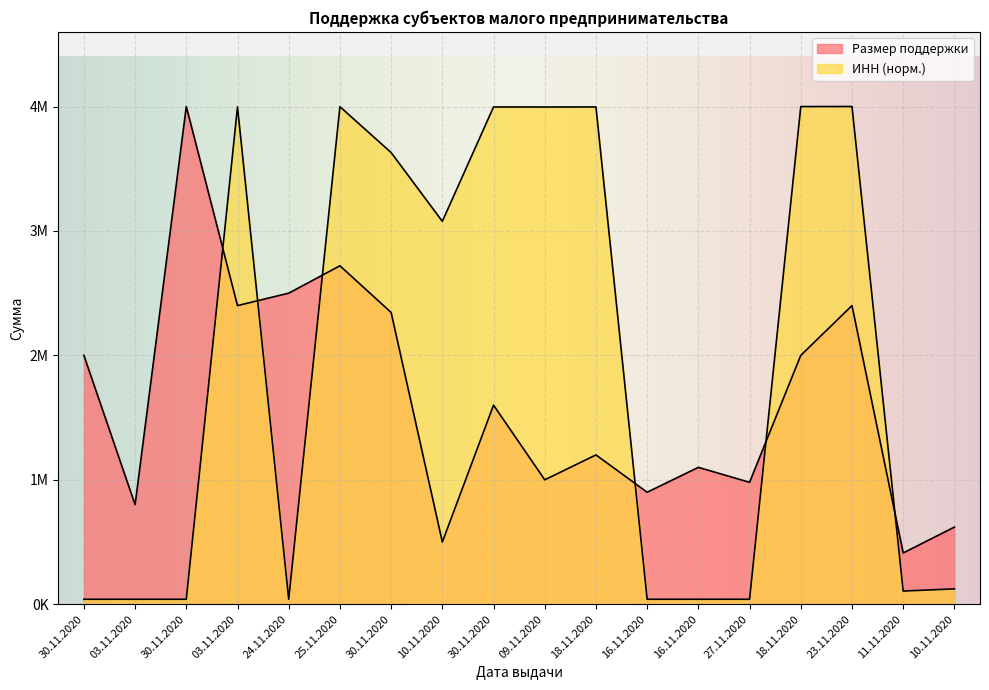

What is the label of the 5th point from the left?

24.11.2020